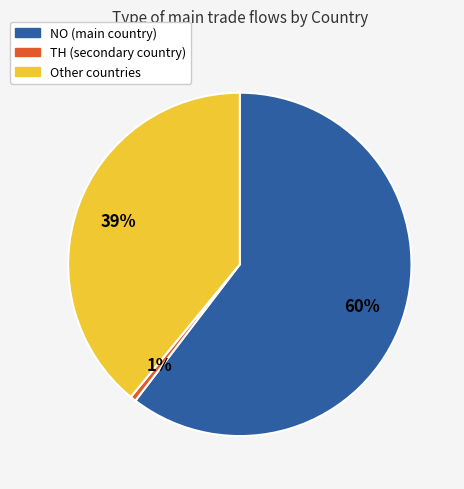

Does any single category account for the majority?

Yes